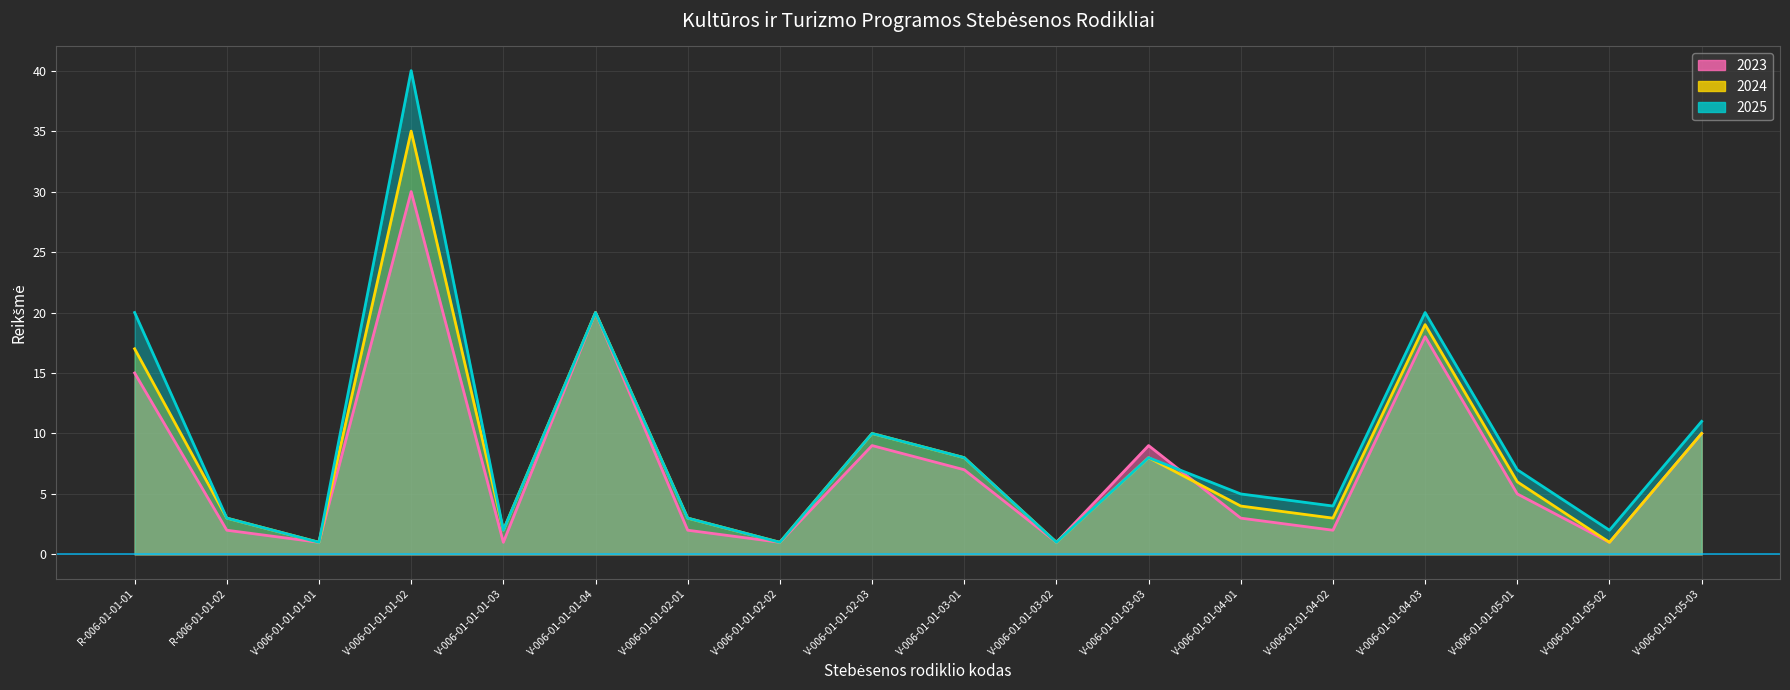

What is the value of the 2025 point at the 4th from the left?

40